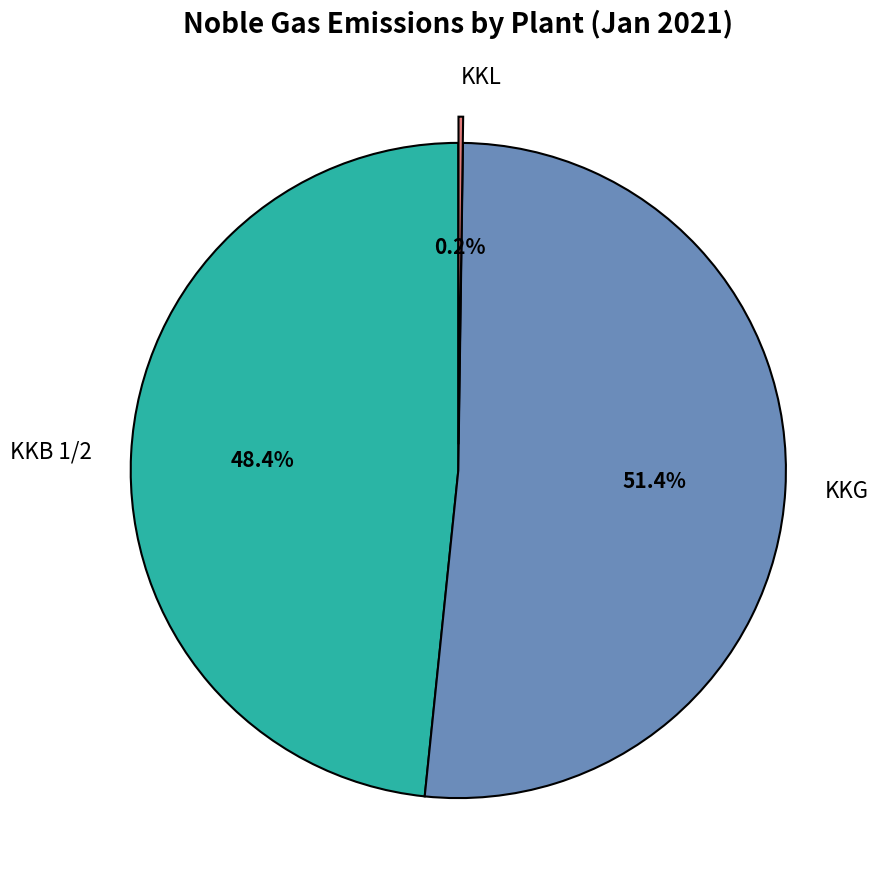

Is there any slice that represents more than half of the pie?

Yes